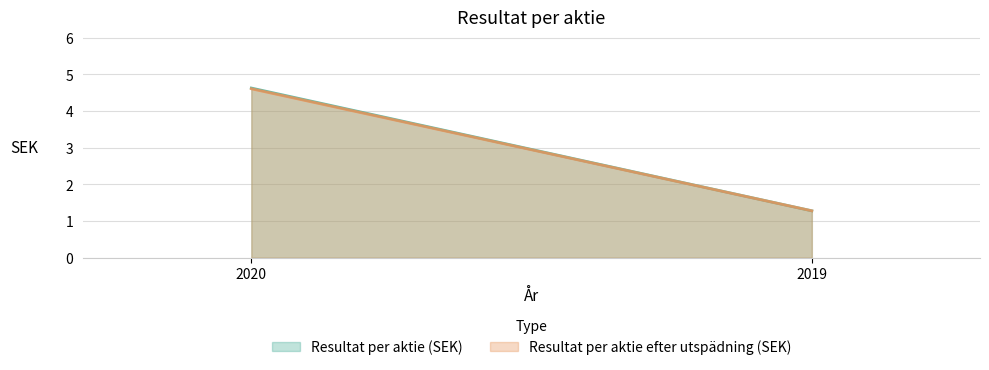

How many values in the Resultat per aktie efter utspädning (SEK) series are below 4?

1